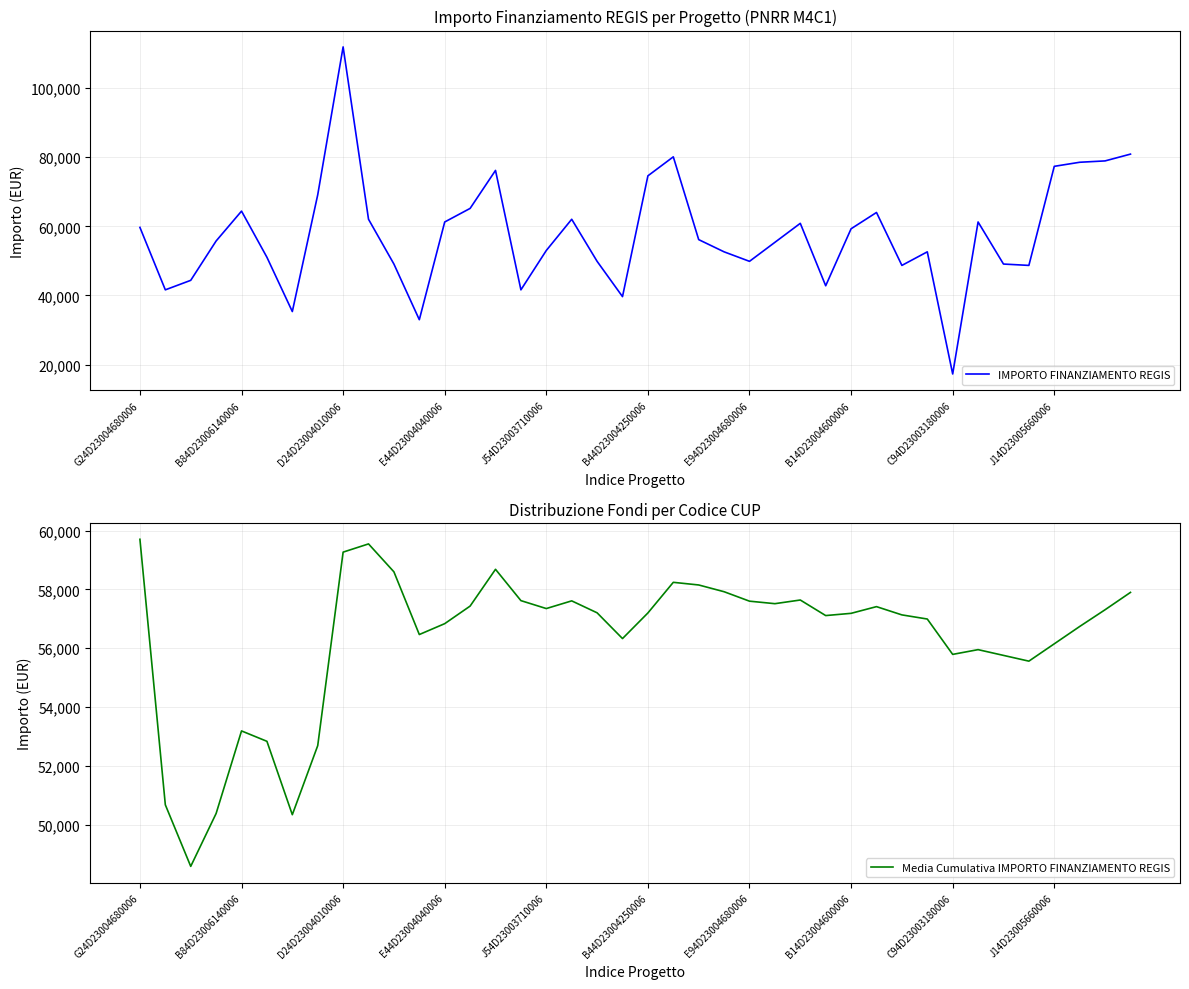

What is the highest value of the IMPORTO FINANZIAMENTO REGIS series?

111949.1